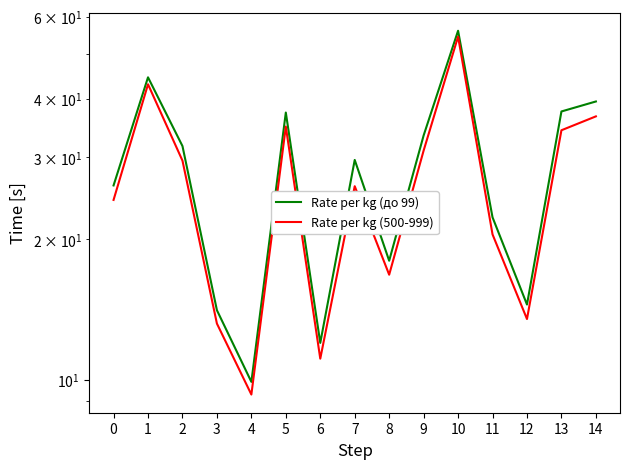

Rank the categories by Rate per kg (500-999) value from lowest to highest.

4, 6, 3, 12, 8, 11, 0, 7, 2, 9, 13, 5, 14, 1, 10